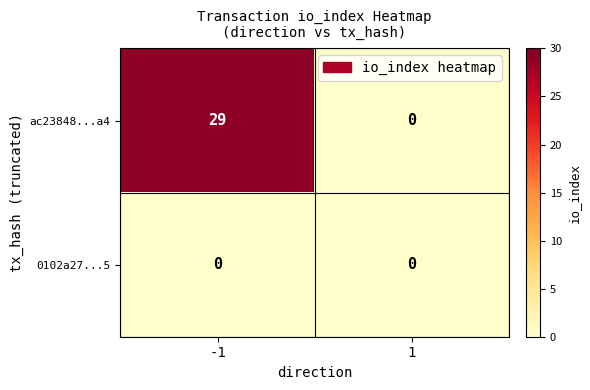

At how many categories does at least one series exceed 8?

1